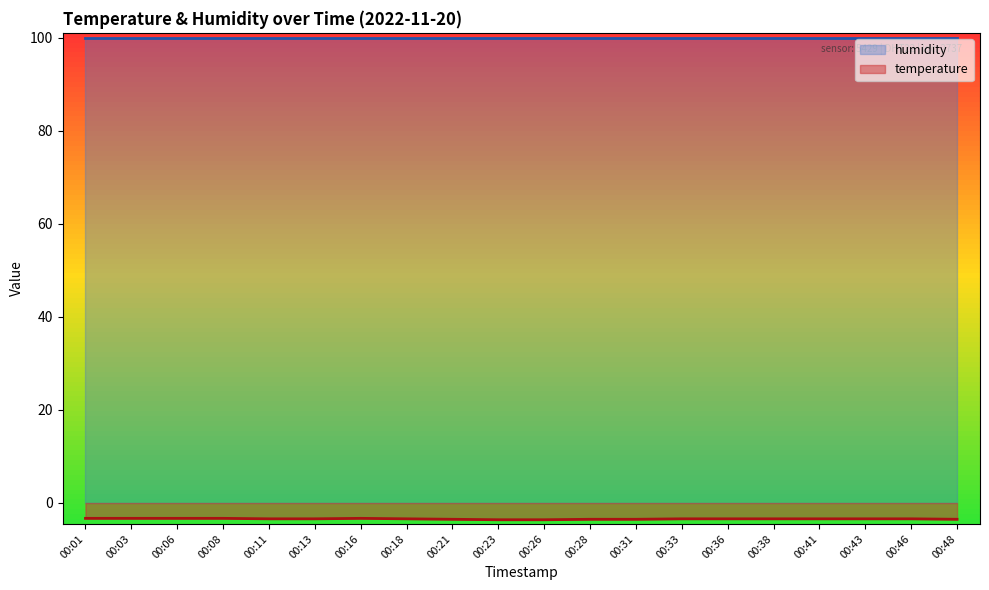

List the labels in order of value, smallest first.

00:23, 00:26, 00:21, 00:28, 00:31, 00:48, 00:11, 00:13, 00:18, 00:33, 00:36, 00:38, 00:41, 00:43, 00:46, 00:01, 00:03, 00:06, 00:08, 00:16